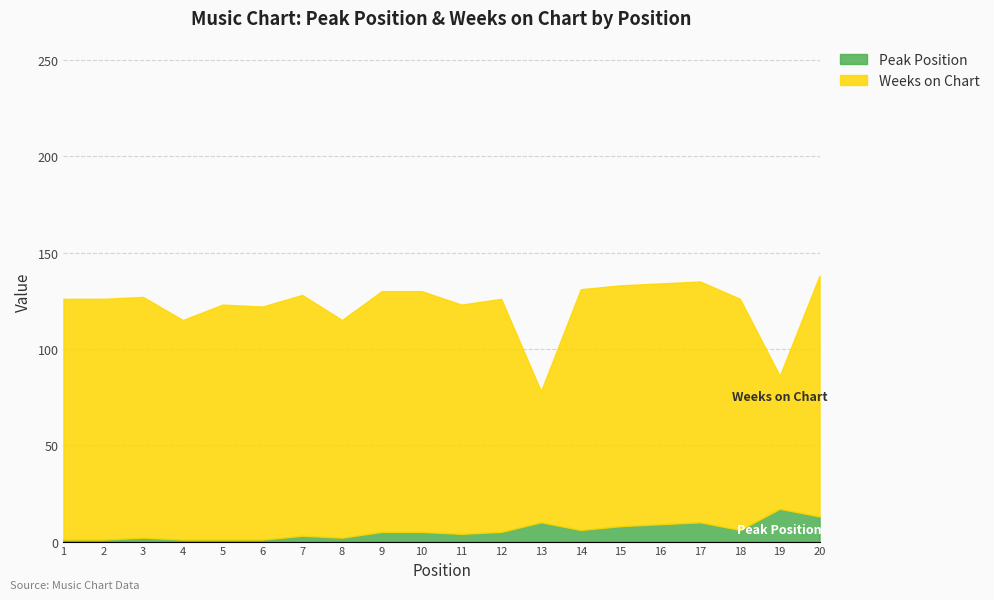

Is it true that Peak Position equals 5 at 10?

True